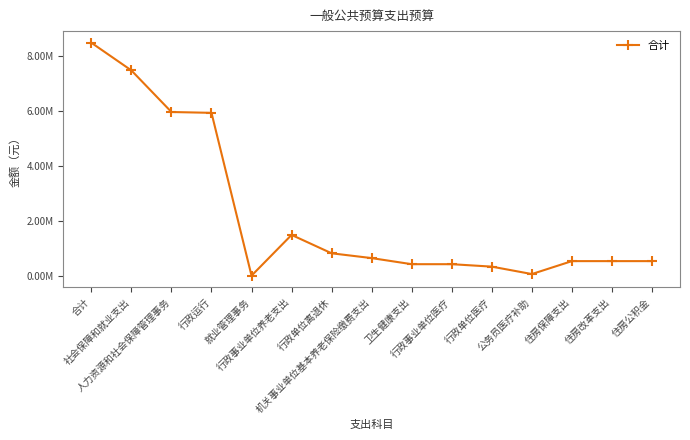

What is the difference between the values at 住房改革支出 and 人力资源和社会保障管理事务?

5407451.2